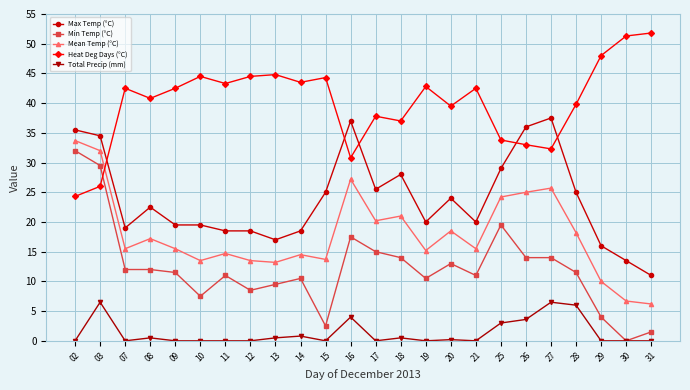

What are all the series names shown in the legend?

Max Temp (°C), Min Temp (°C), Mean Temp (°C), Heat Deg Days (°C), Total Precip (mm)